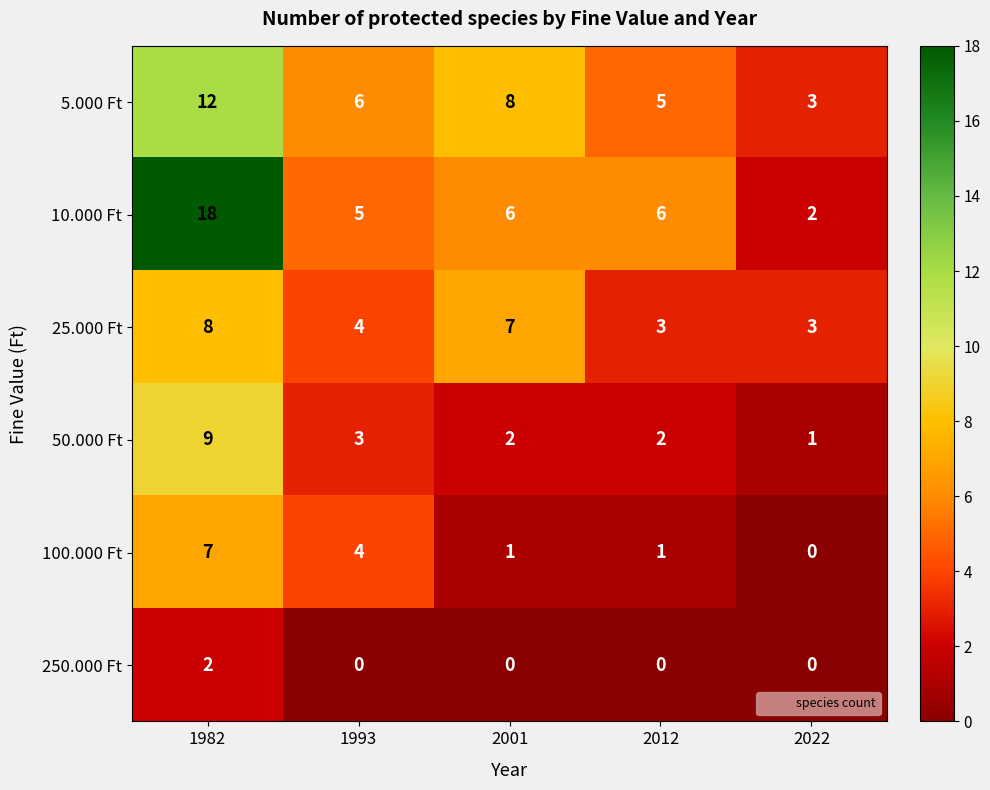

What is the total value across all series at 1993?

22